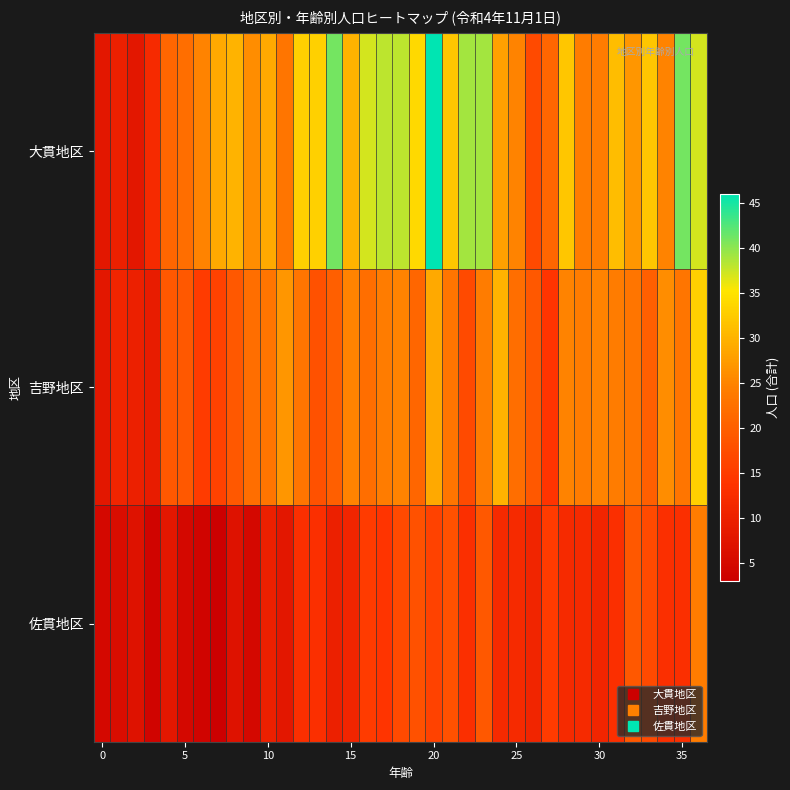

How many categories are shown in the chart?

37